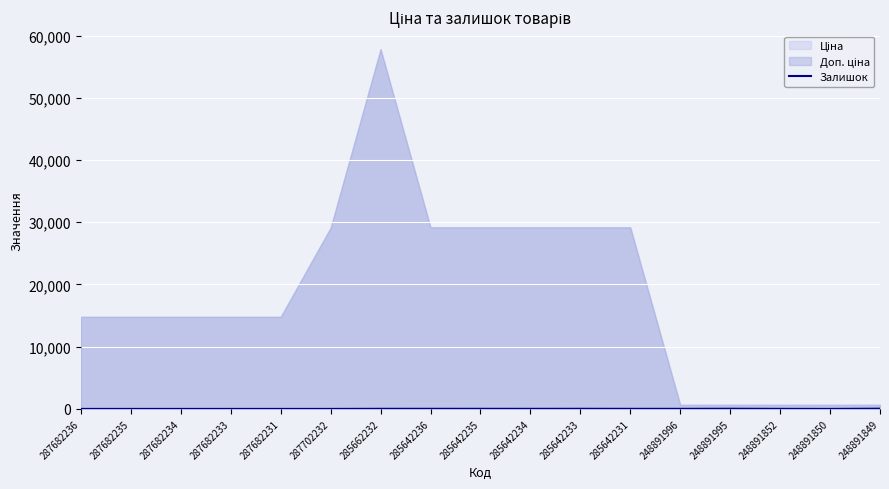

What is the change in value from 248891852 to 248891849?

+27